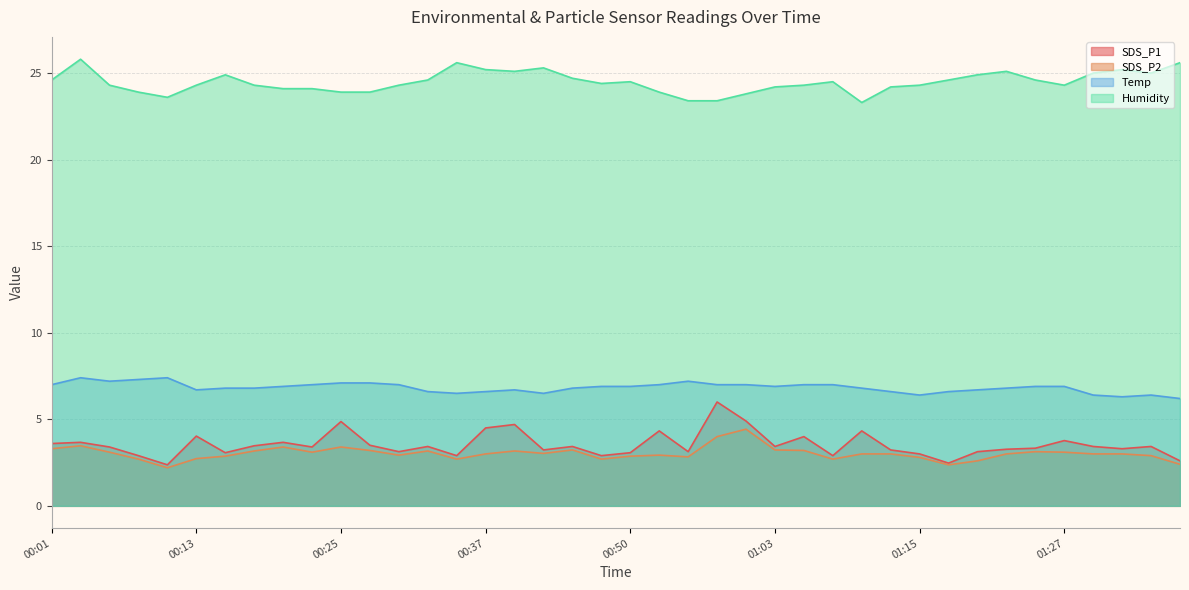

How many values in the SDS_P2 series are below 3?

16